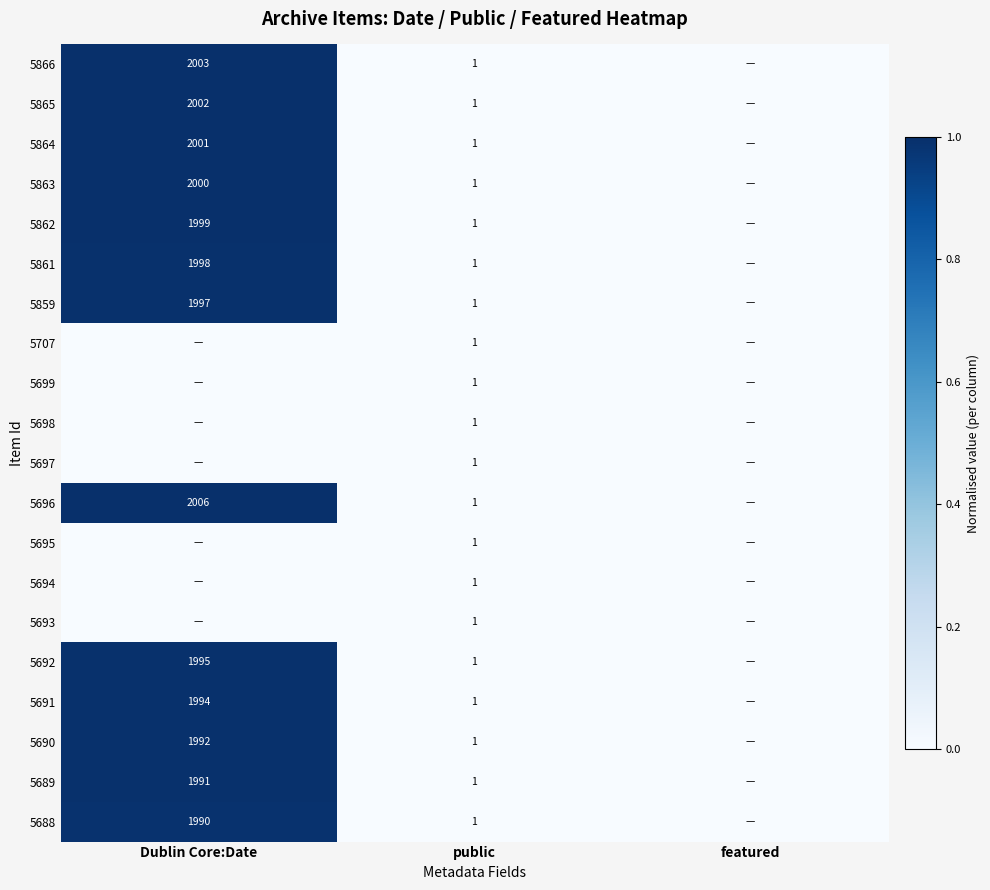

The 5865 series shows 2002 at Dublin Core:Date. True or false?

True